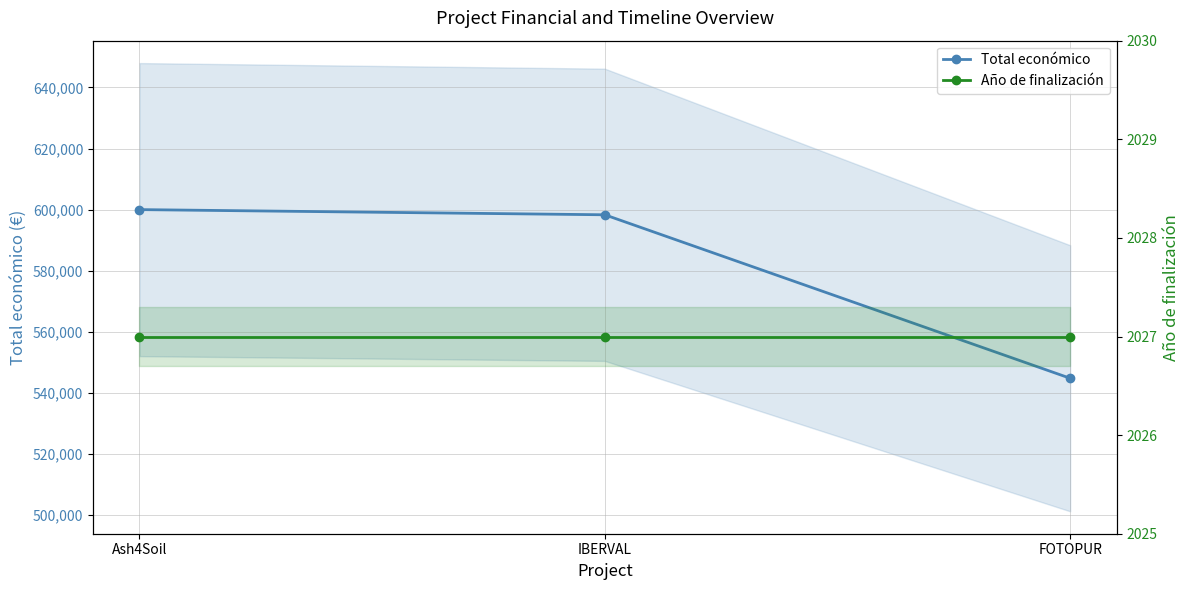

The Año de finalización series shows 2027 at IBERVAL. True or false?

True